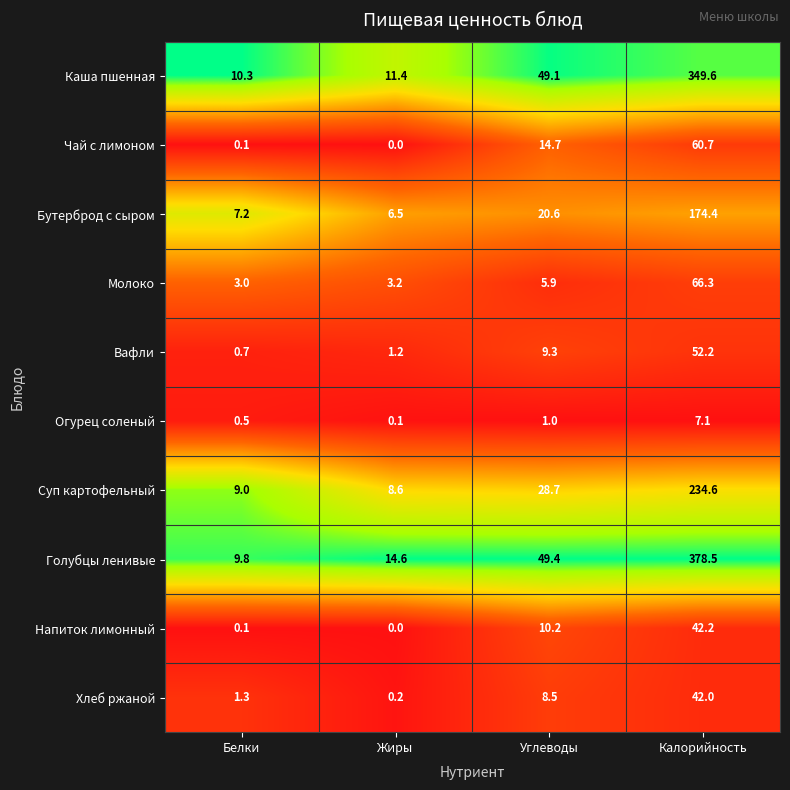

Read the Вафли value at Жиры.

1.2